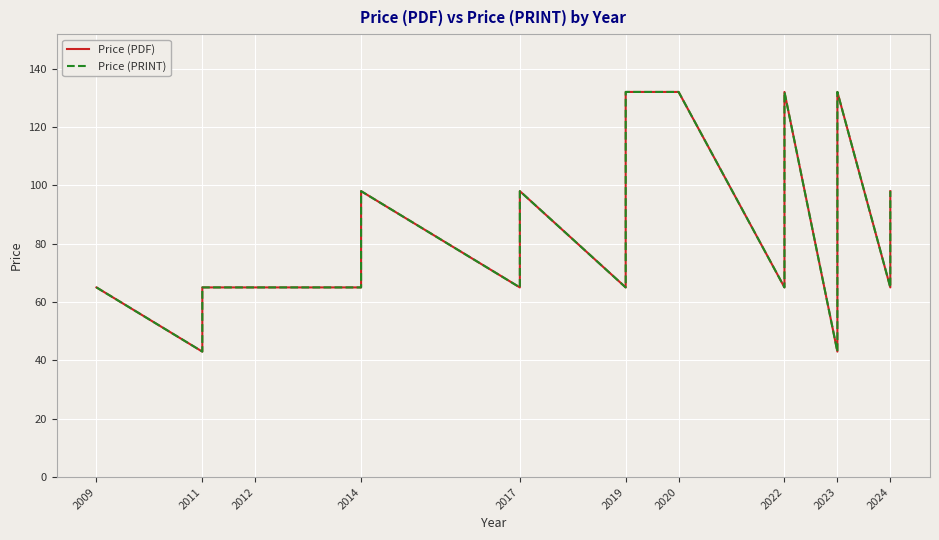

Reading right to left, what are all the values shown in this chart?

Price (PDF): 98	65	132	65	65	65	43	132	98	65	132	132	65	98	98	65	65	65	65	65	98	65	65	65	65	65	65	65	43	65
Price (PRINT): 98	65	132	65	65	65	43	132	98	65	132	132	65	98	98	65	65	65	65	65	98	65	65	65	65	65	65	65	43	65